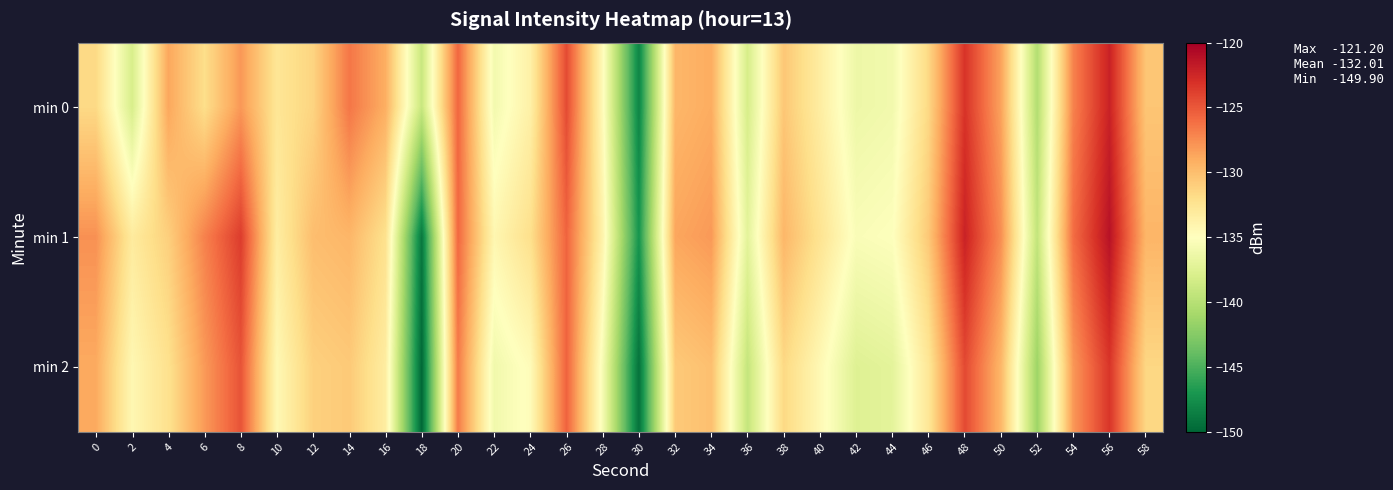

At 24, list the series in order from smallest to largest.

min 2, min 0, min 1